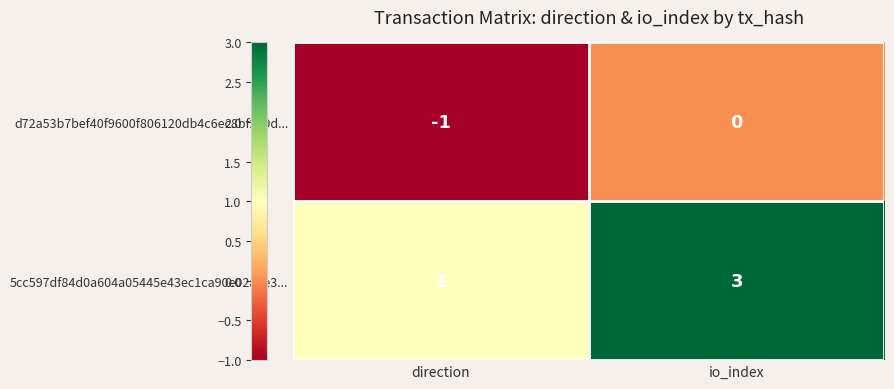

At which label is d72a53b7bef40f9600f806120db4c6ec8bf279d... closest to 0?

io_index